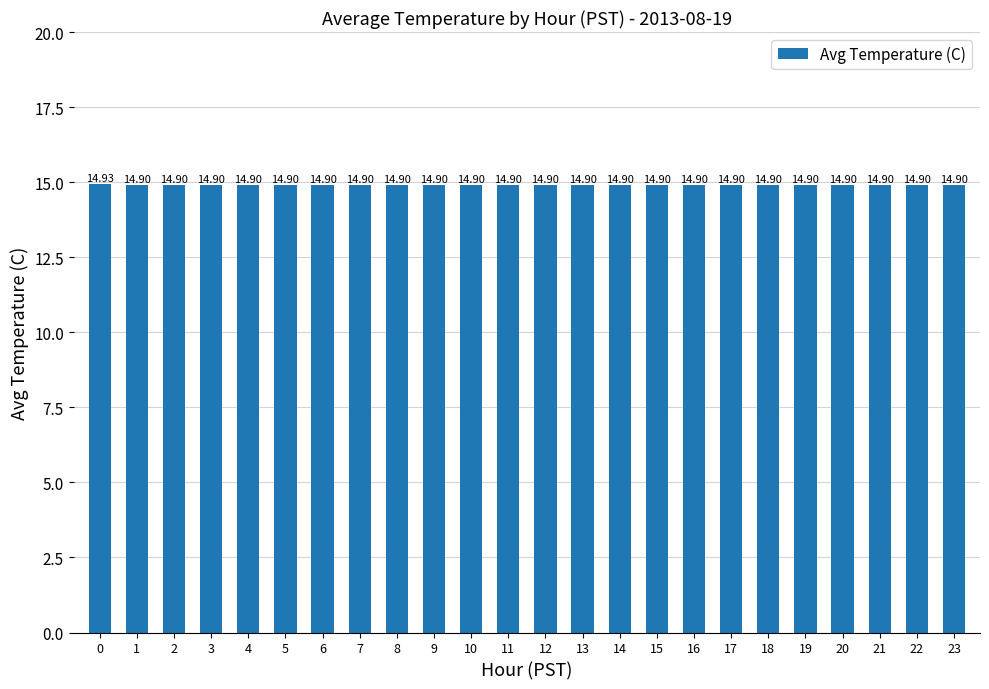

What is the average value?

14.9